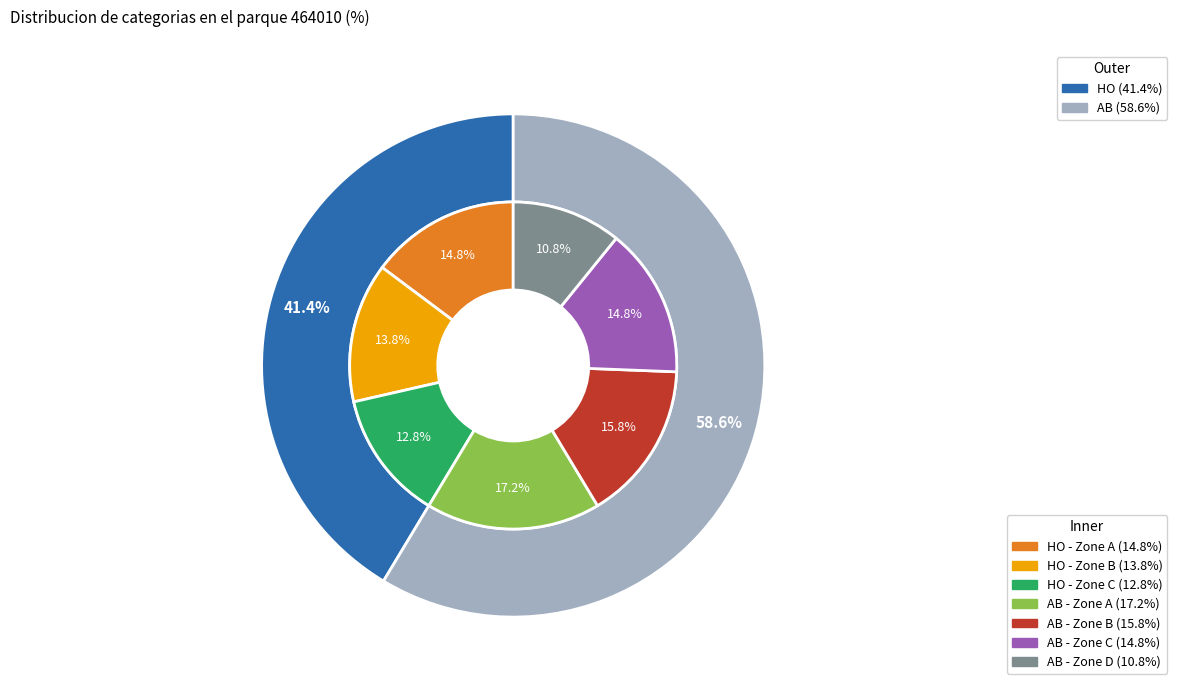

True or false: 1 accounts for 47% of the total.

False